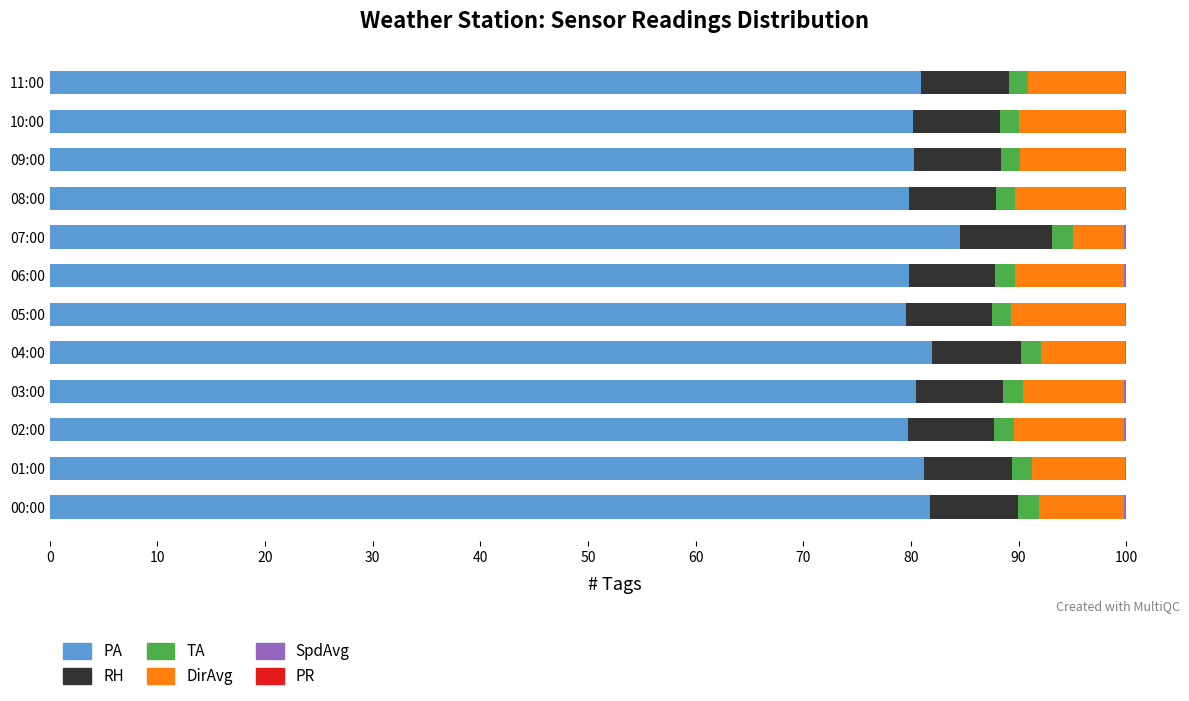

At which label does PA reach its peak?

07:00